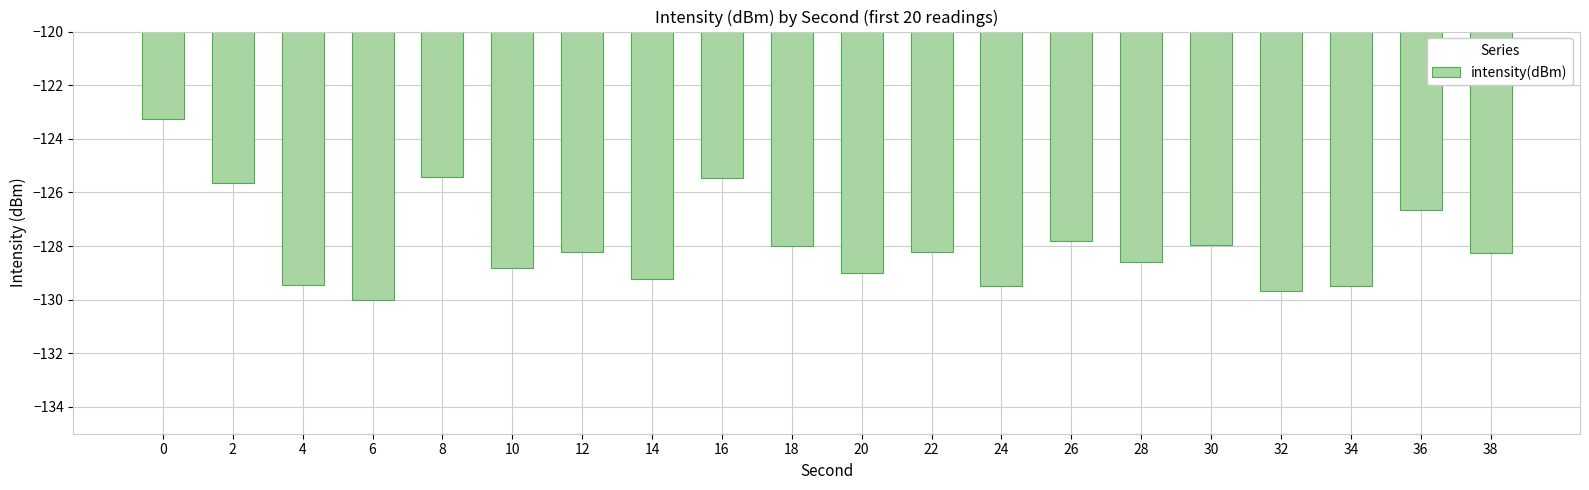

Is it true that the value at 4 is -129.5?

True